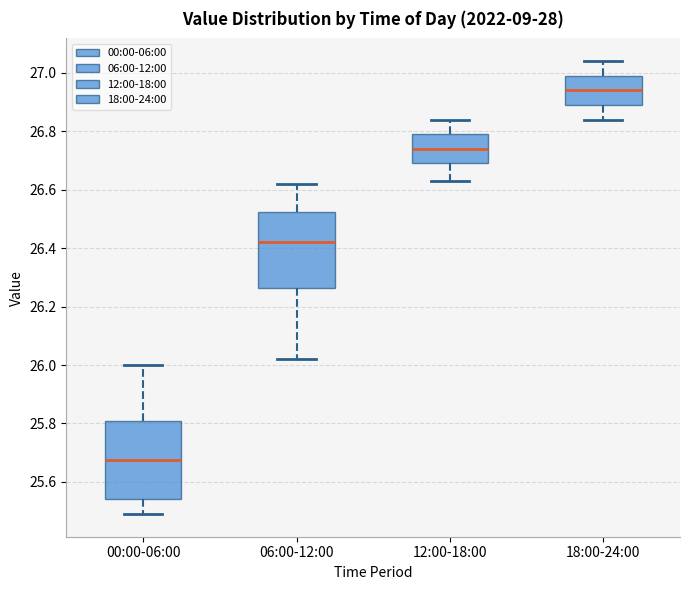

Which box has the highest median line?

18:00-24:00